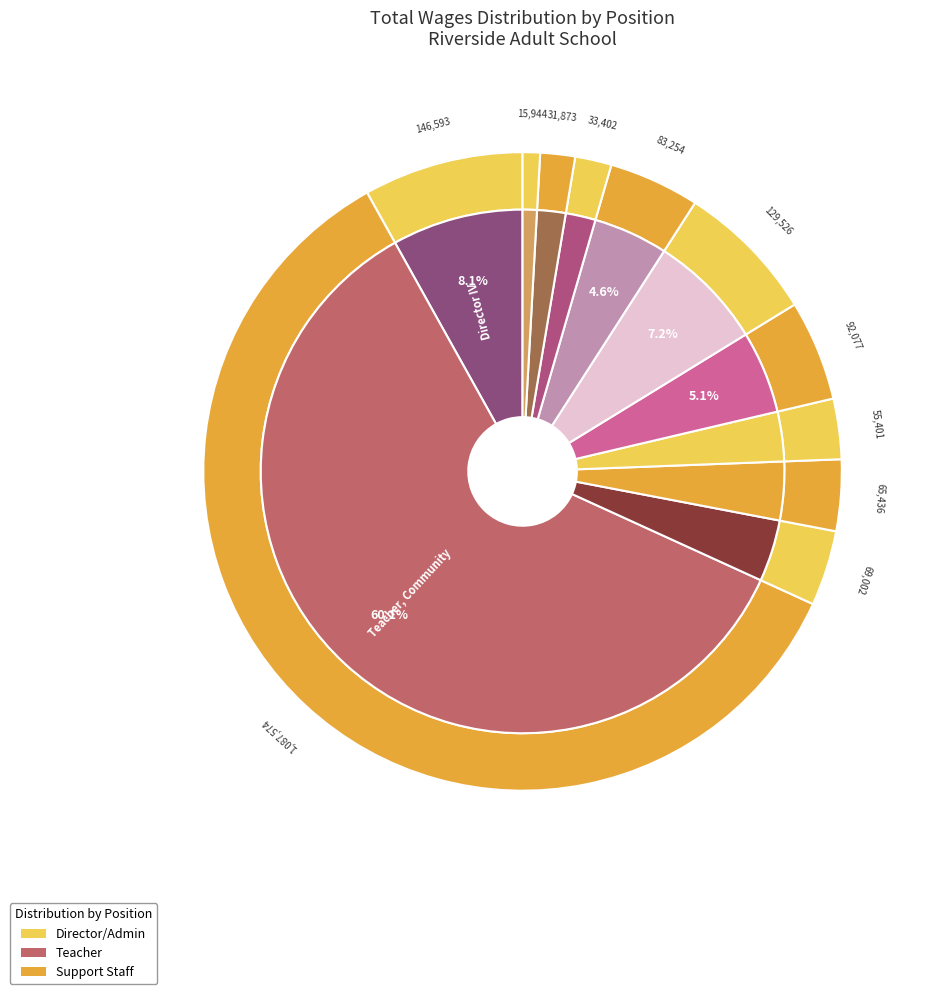

Count the number of slices in the pie.

11